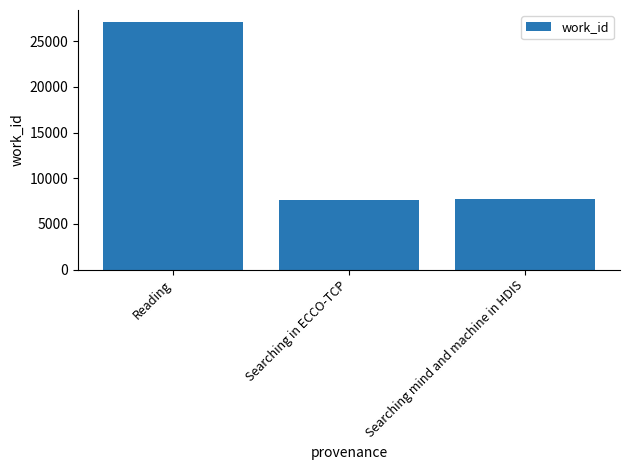

What is the difference between the maximum and second lowest values?

19317